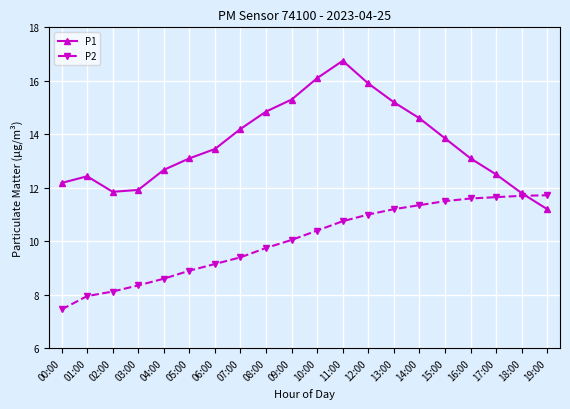

True or false: P1 and P2 intersect in this chart.

True